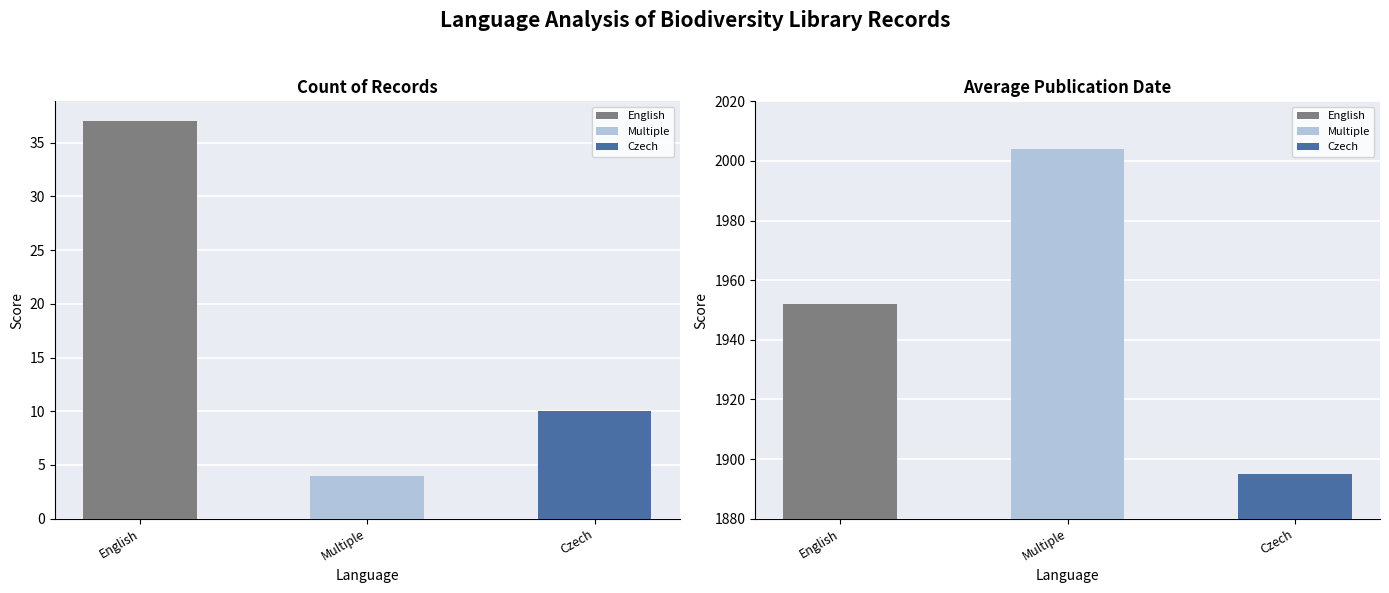

What value does the English series have at Czech, to the nearest 50?

1950